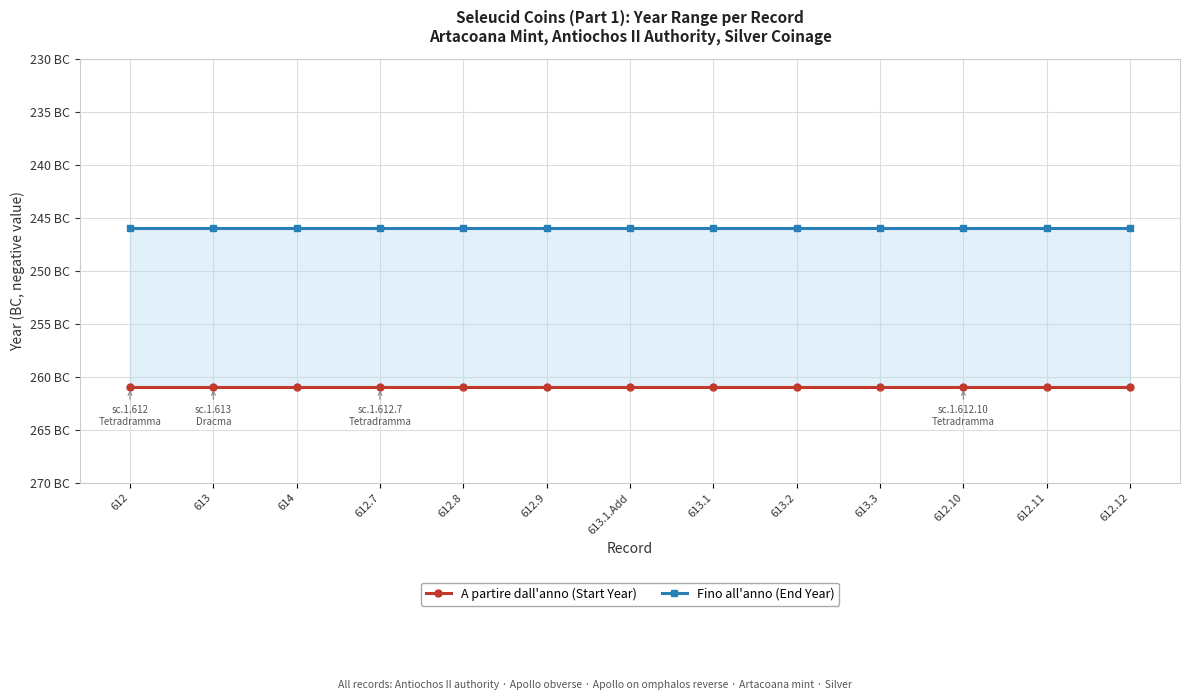

What is the label of the 10th point from the right?

612.7